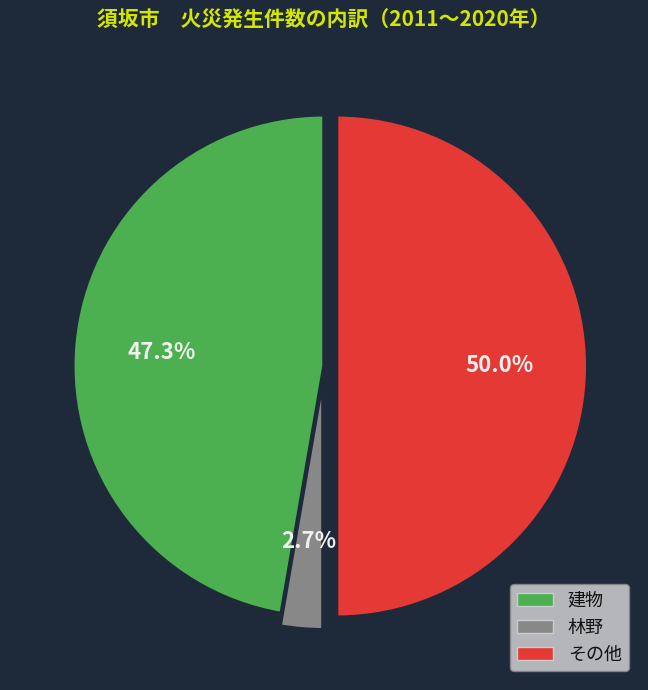

Approximately how many times larger is the value at その他 compared to 建物?

1.1